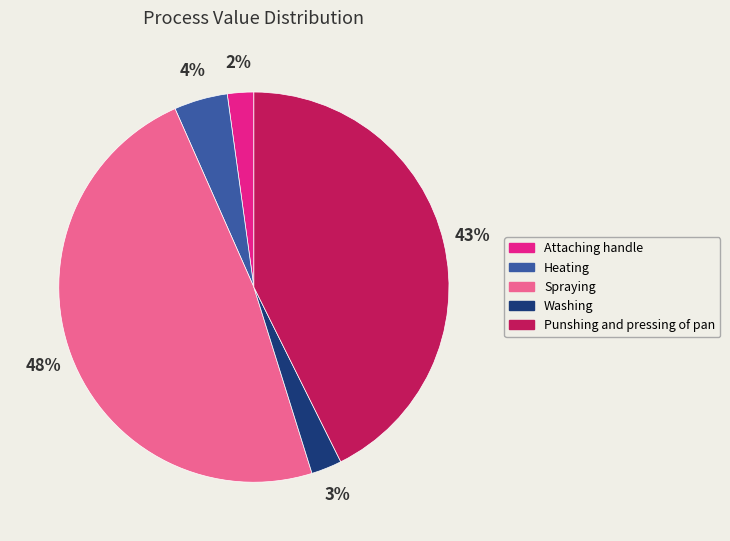

To the nearest percent, what is the difference between the largest and smallest slice percentages?

46%